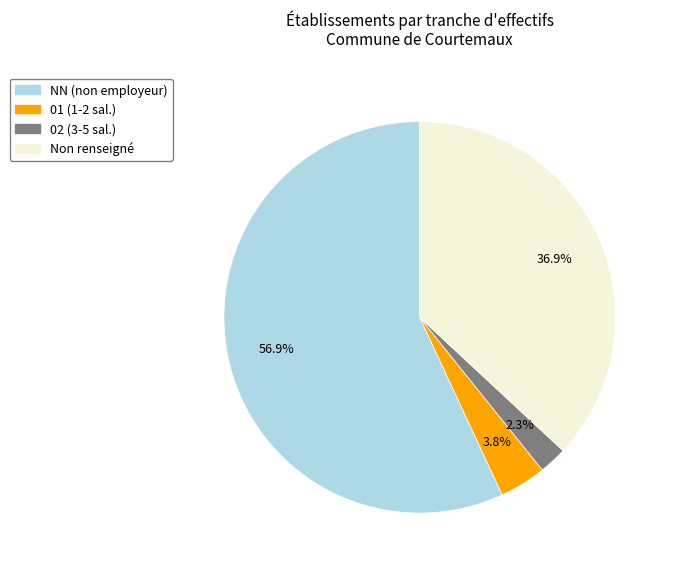

Rank the categories by value from lowest to highest.

02 (3-5 sal.), 01 (1-2 sal.), Non renseigné, NN (non employeur)